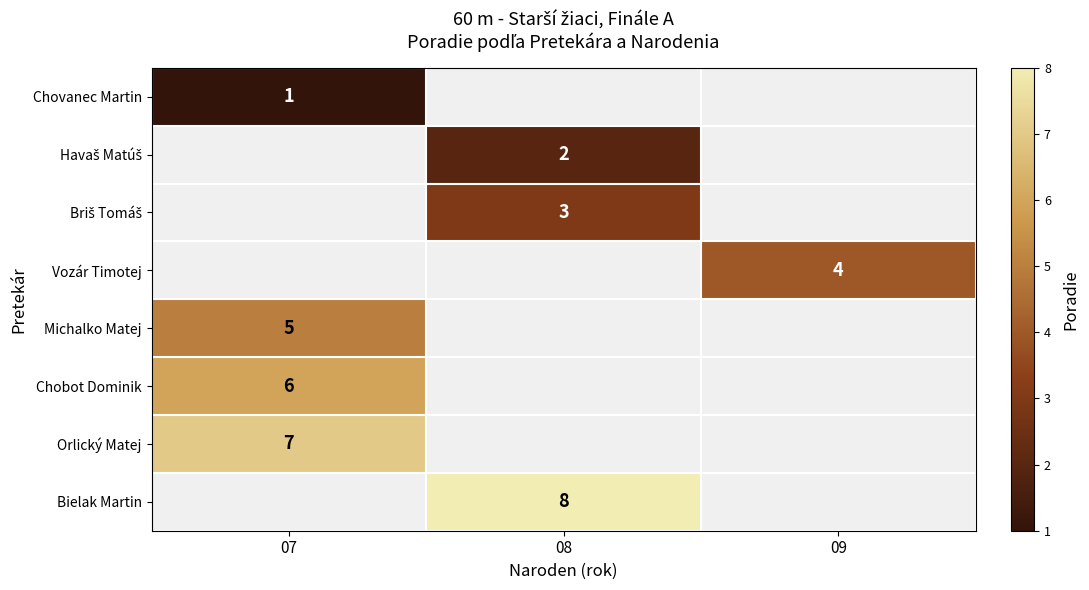

At how many categories does at least one series exceed 6?

2